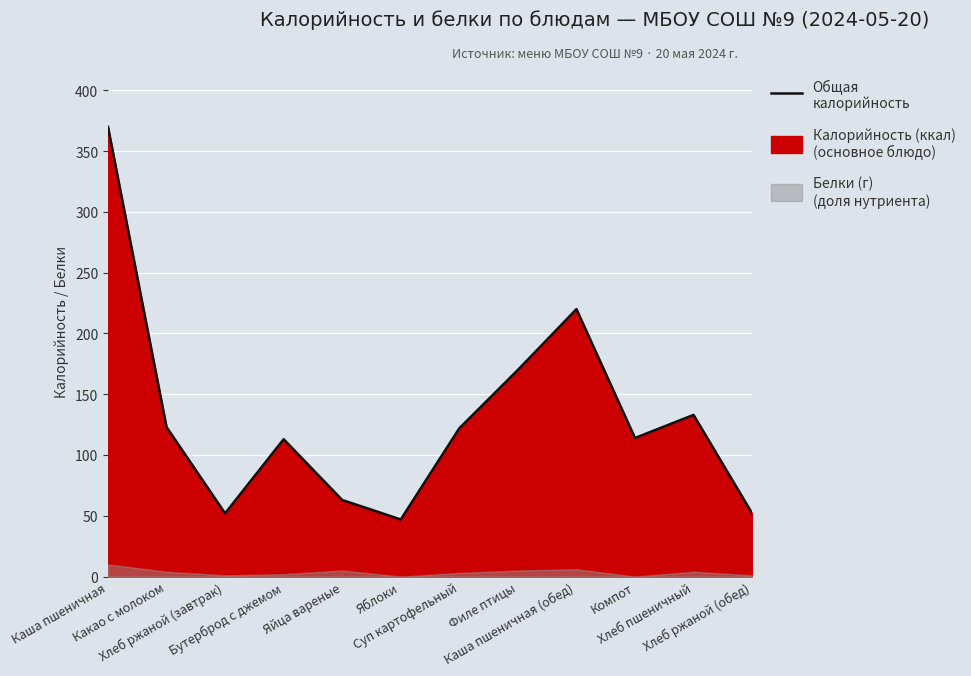

How many points are lower than both their immediate neighbors (excluding endpoints)?

3